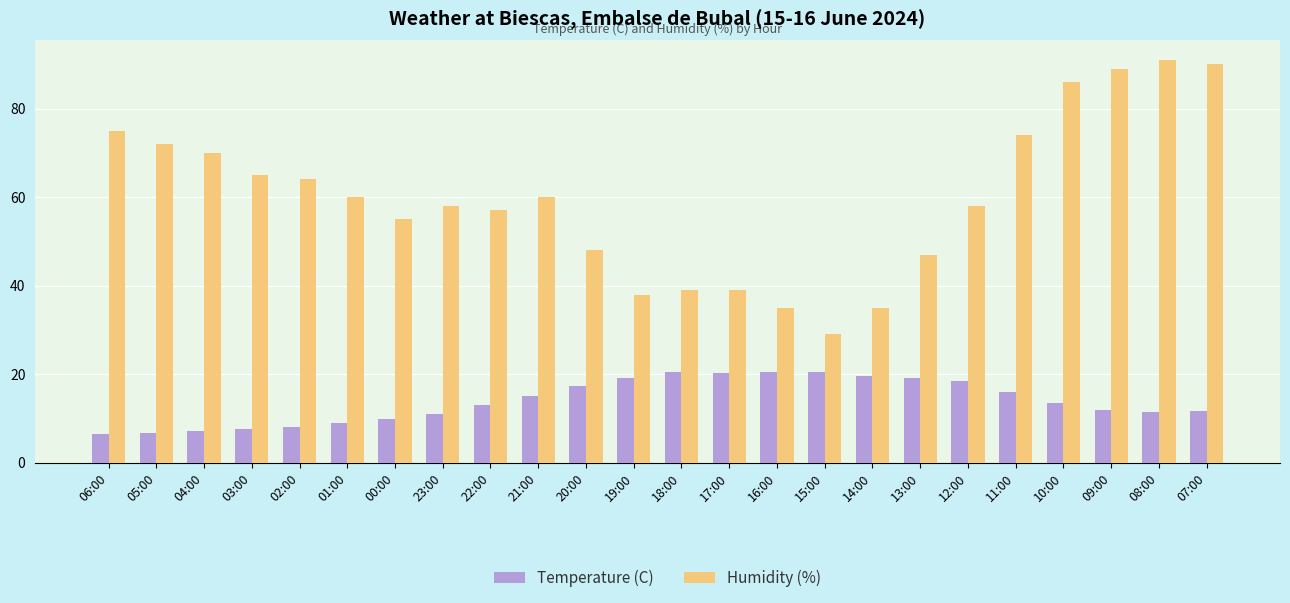

What position from the left is 19:00?

12